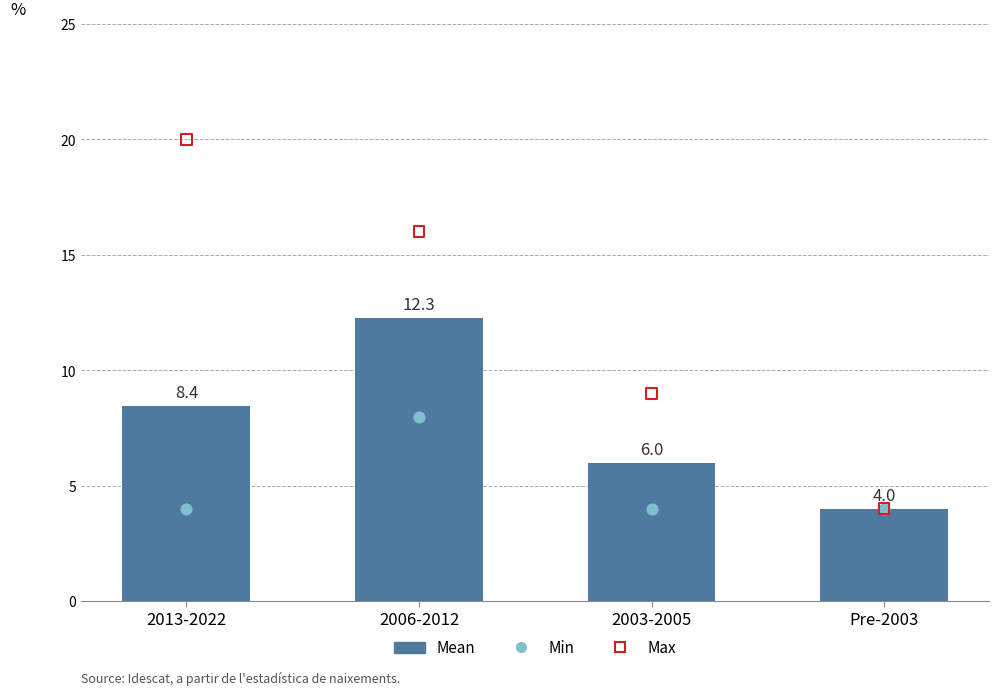

Which series contains the lowest Y value?

Mean